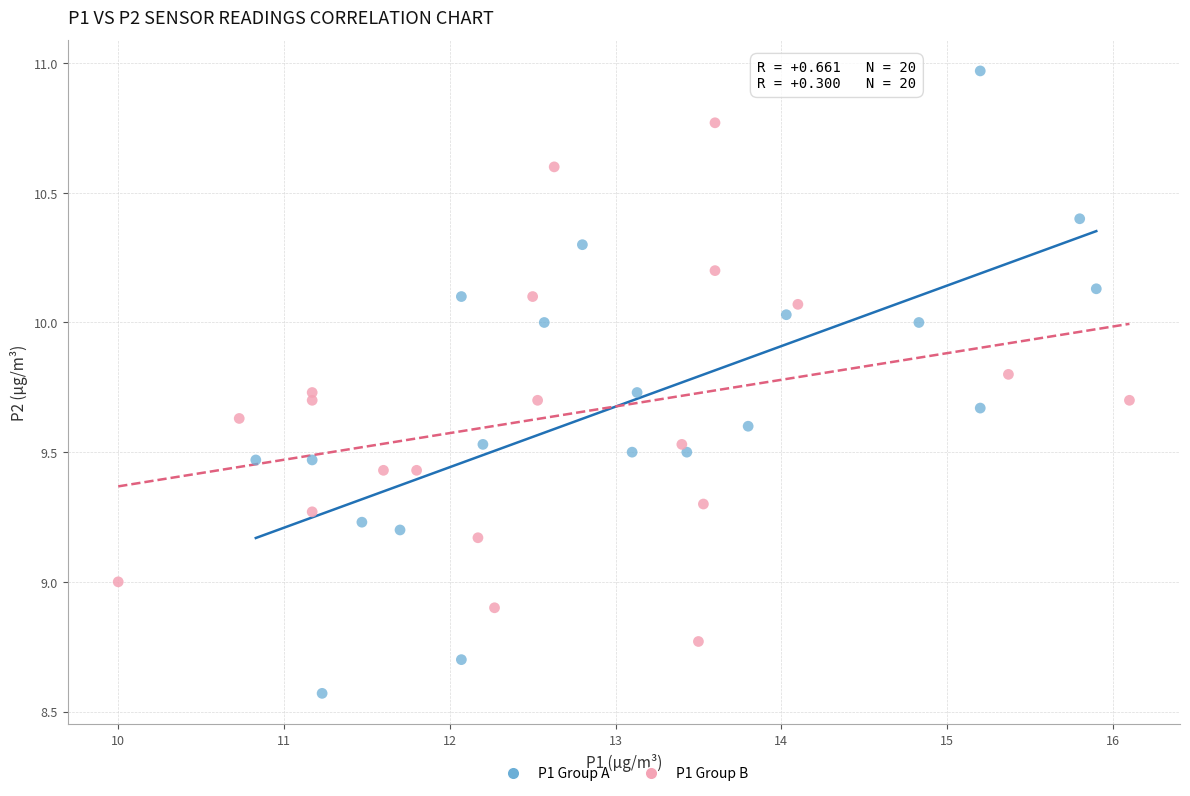

Which series contains the highest Y value?

P1 Group A